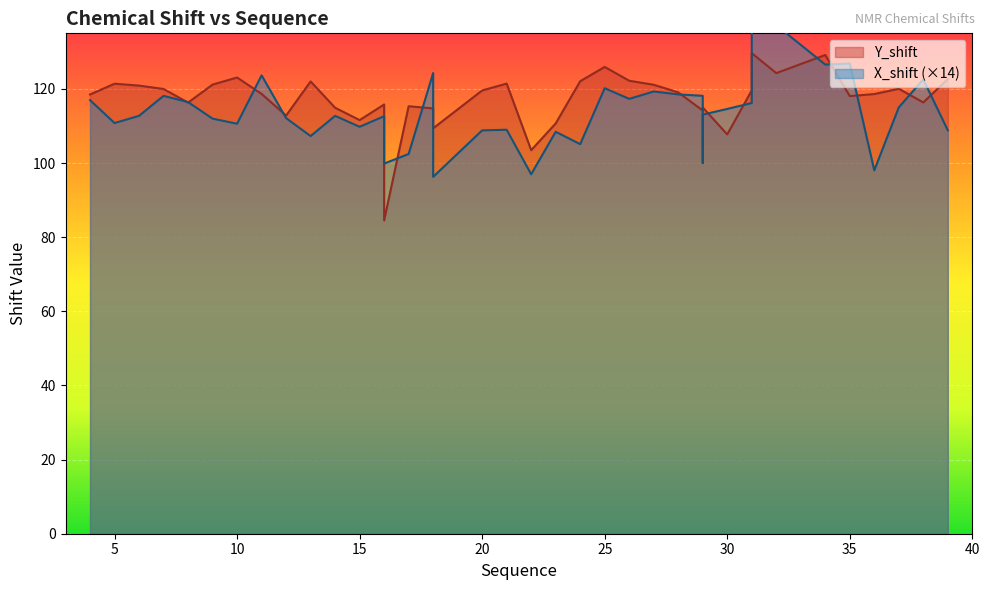

Which series has the largest total across all categories?

Y_shift